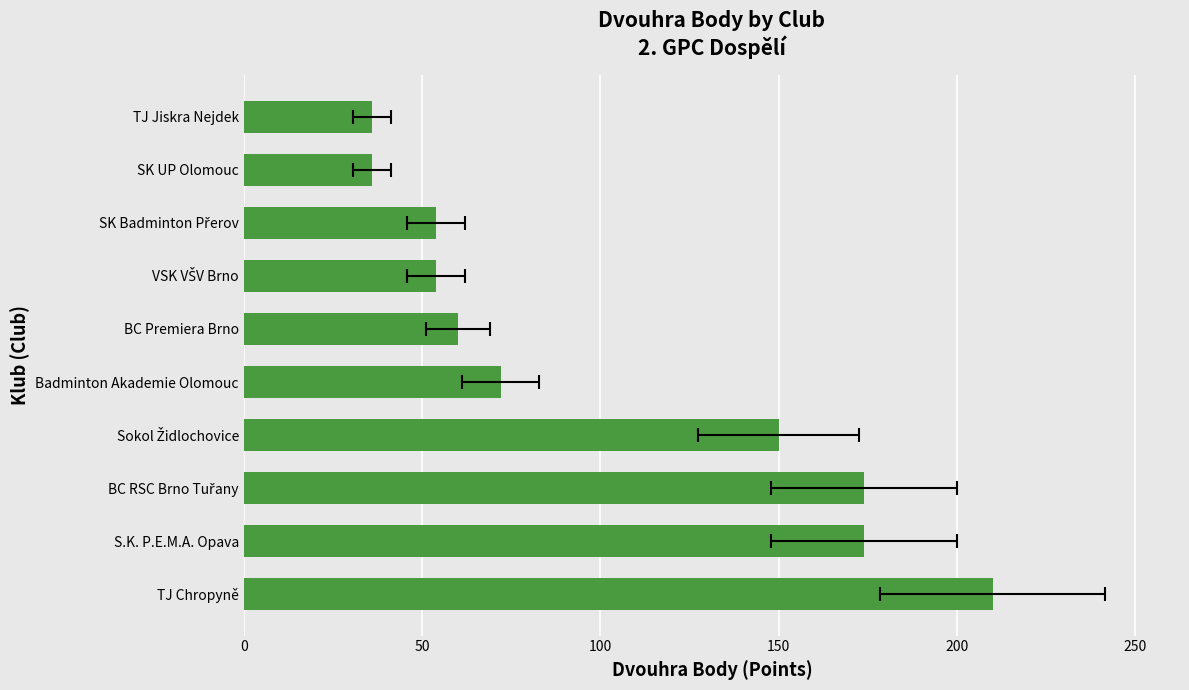

The value at Badminton Akademie Olomouc is 30. True or false?

False